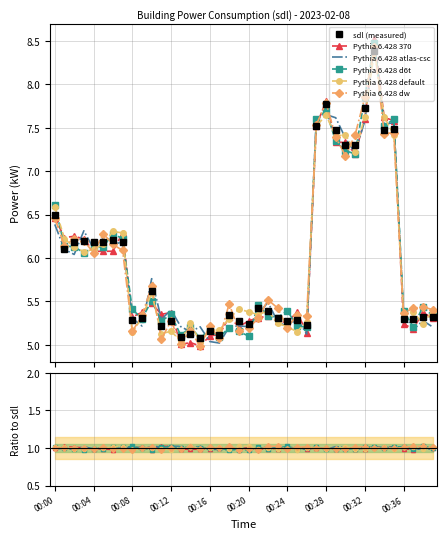

What are all the series names shown in the legend?

sdl (measured), Pythia 6.428 370, Pythia 6.428 atlas-csc, Pythia 6.428 d6t, Pythia 6.428 default, Pythia 6.428 dw